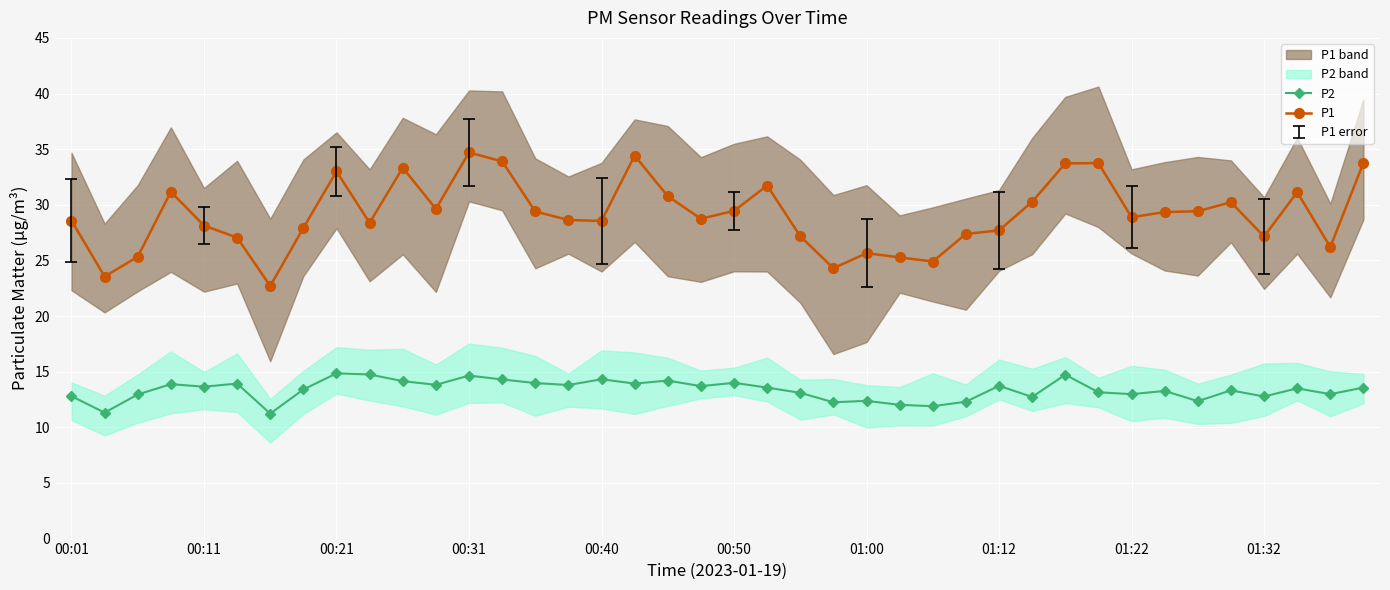

True or false: P2 and P1 cross at least once.

False